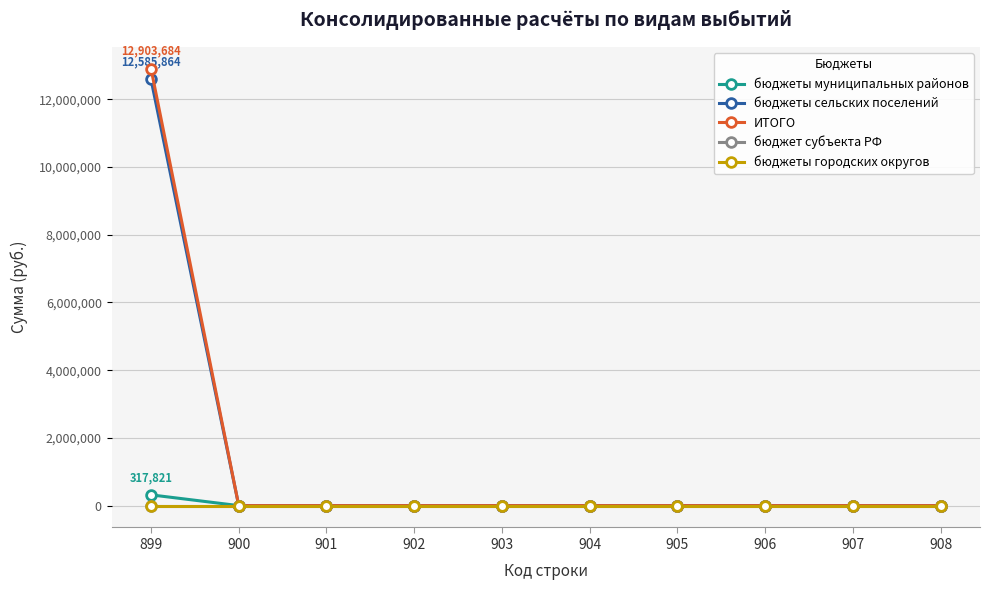

The бюджеты муниципальных районов series shows 0.0 at 906. True or false?

True